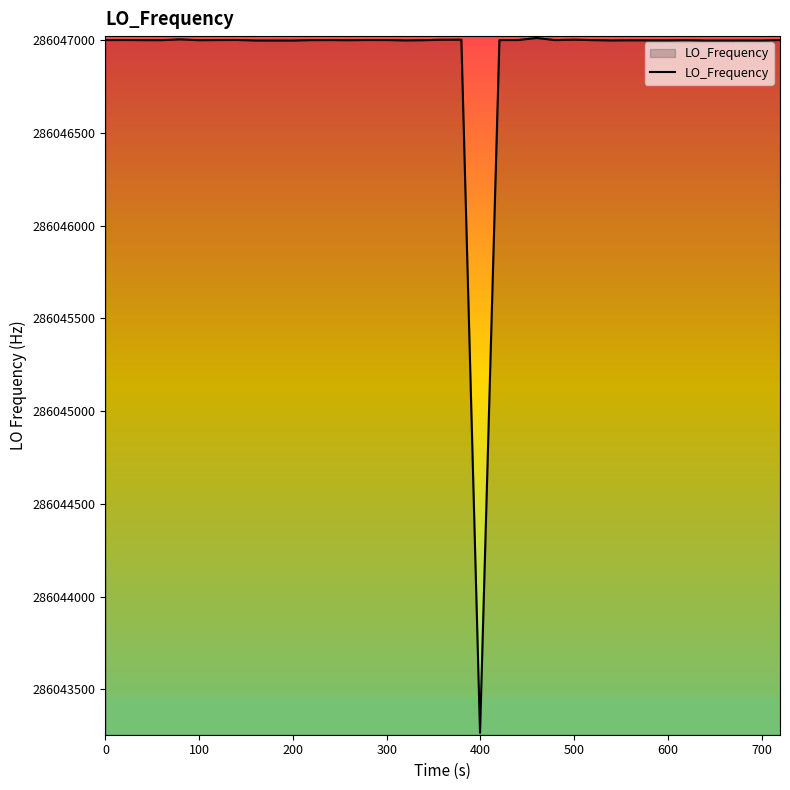

What is the maximum value shown in the chart?

286047011.9